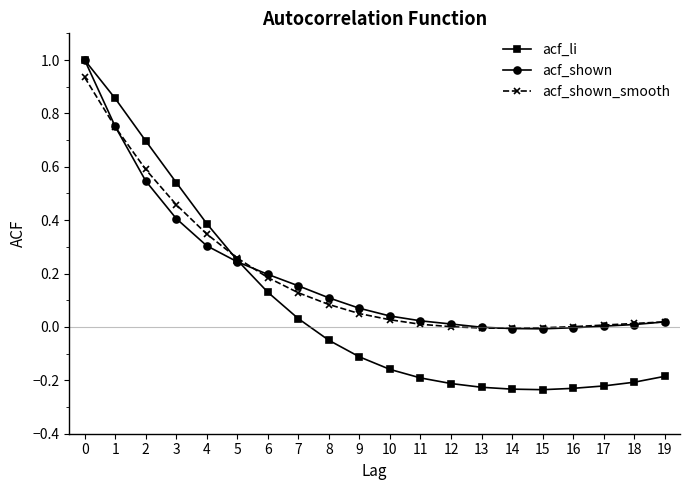

Is the value of acf_li at 11 greater than the value of acf_shown_smooth at 8?

No